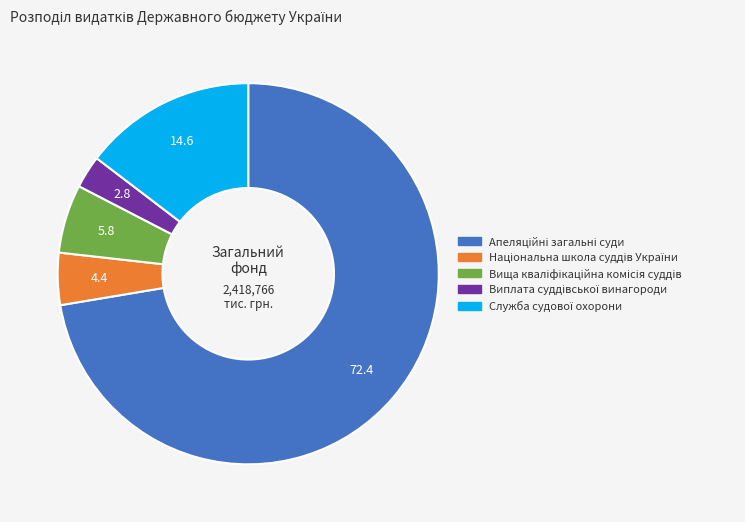

How many slices are in this pie chart?

5